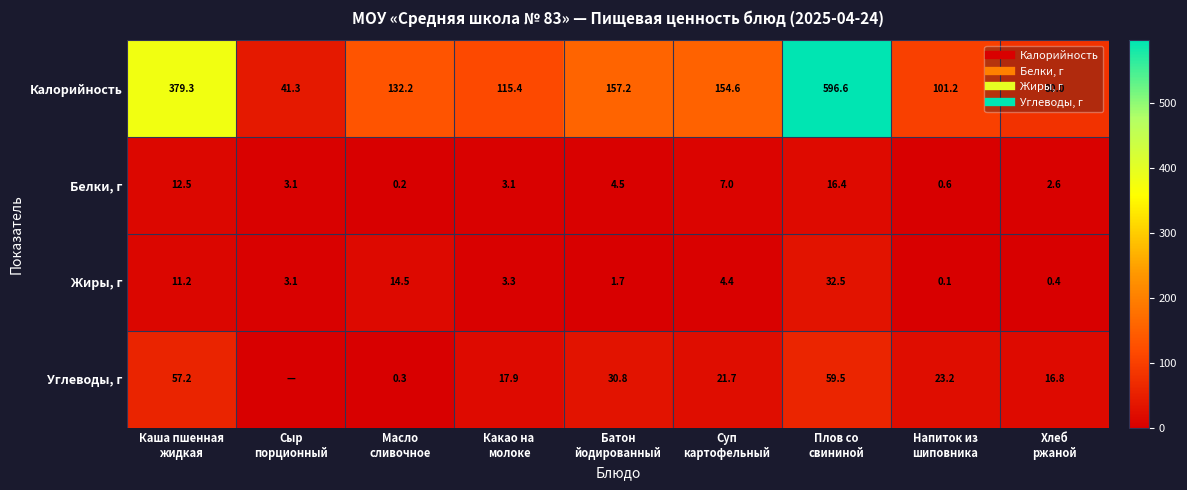

At Масло сливочное, list the series in order from largest to smallest.

Калорийность, Жиры, г, Углеводы, г, Белки, г